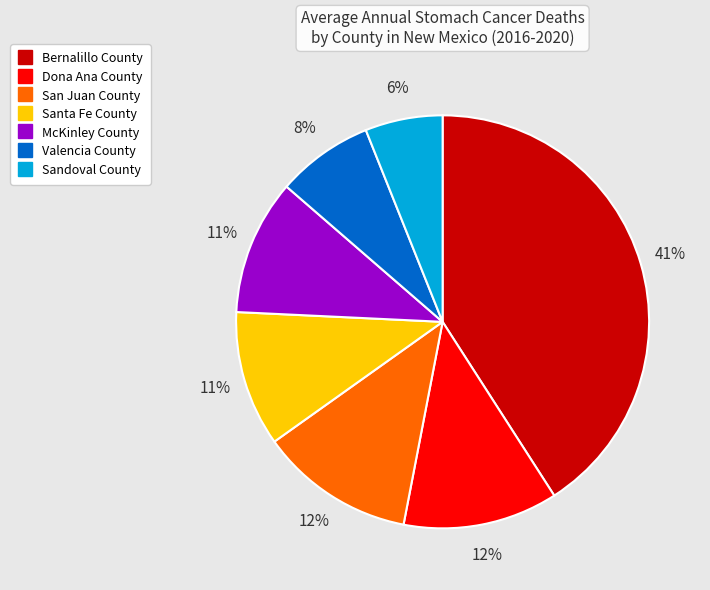

Does Dona Ana County account for over 50% of the chart?

No